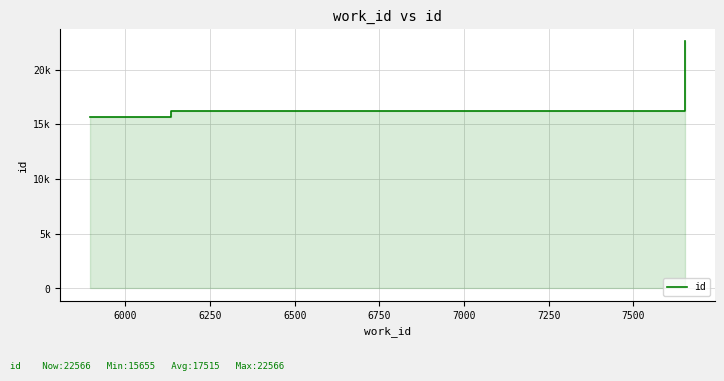

What is the minimum value shown in the chart?

15655